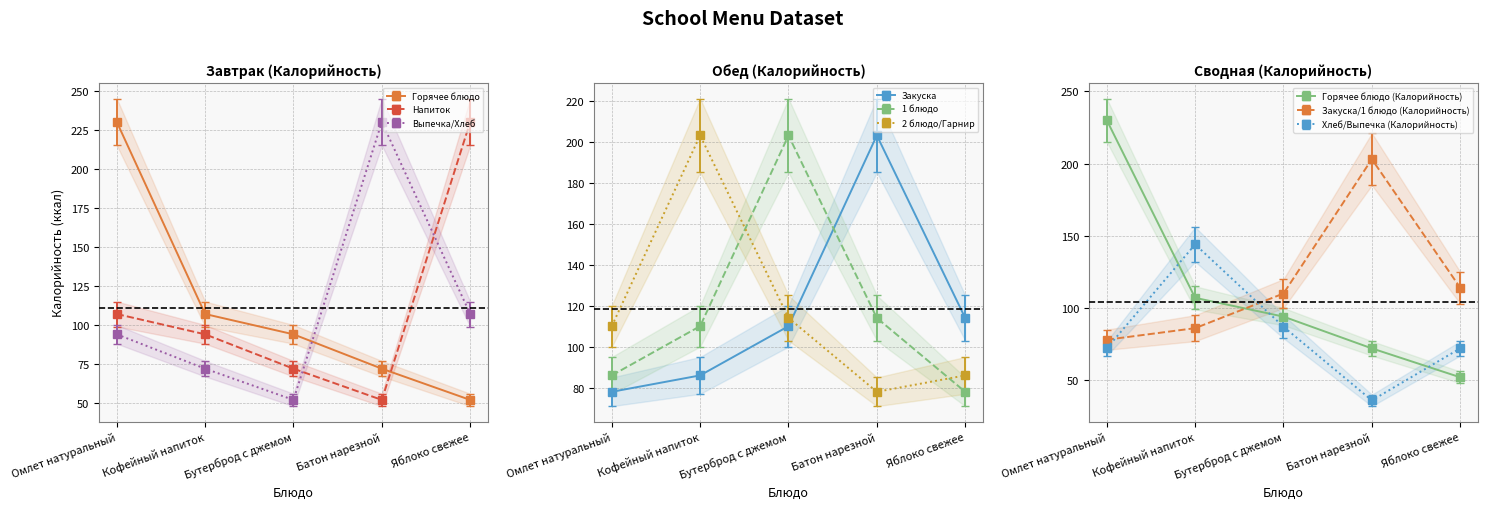

Which series has the largest total across all categories?

Закуска/1 блюдо (Калорийность)